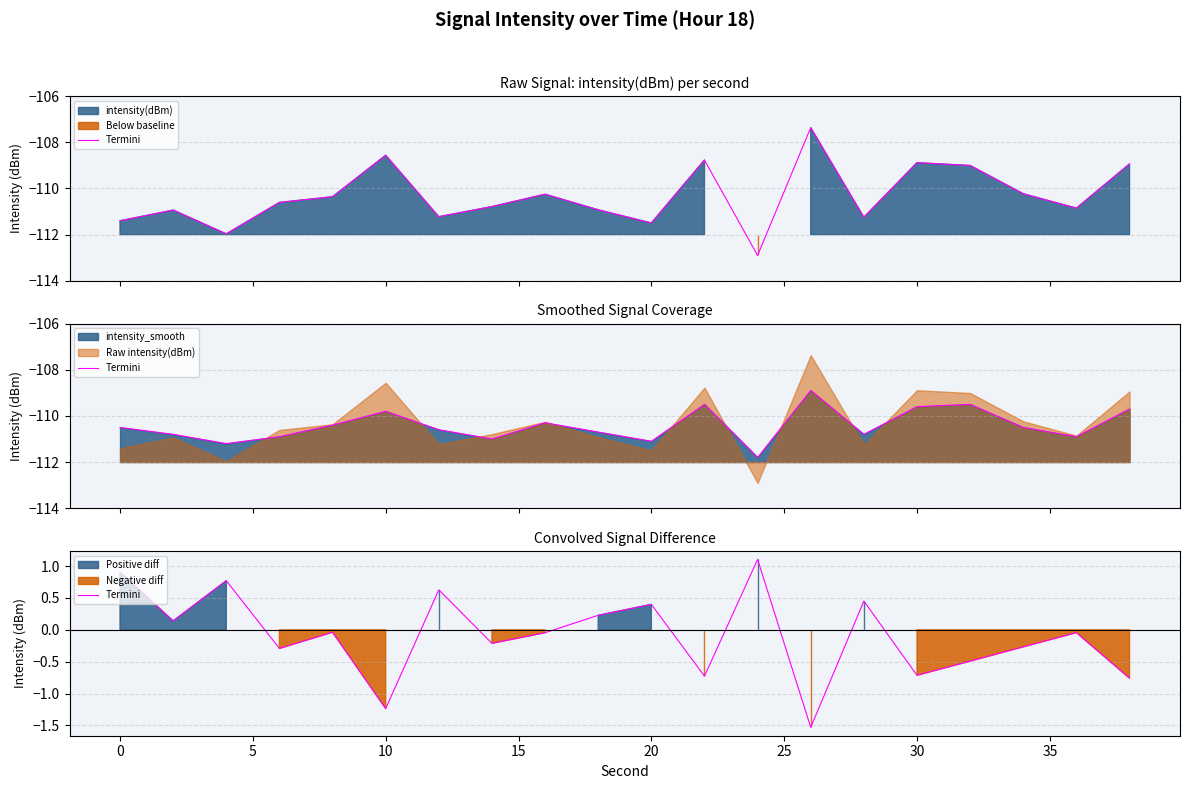

Between 30 and 10, which is larger?

30